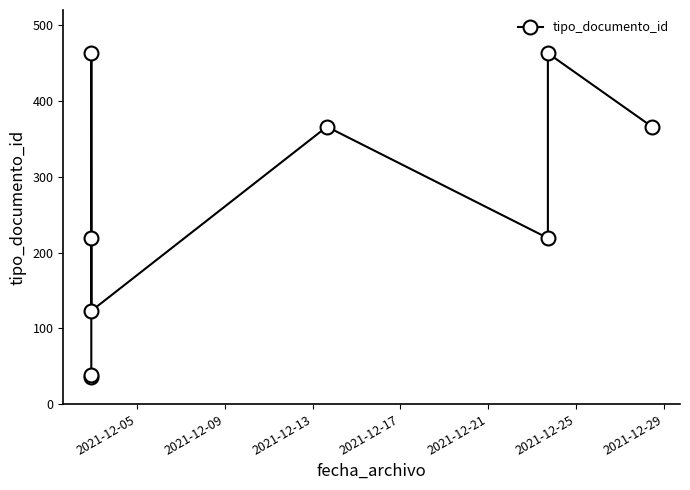

How many interior local peaks (higher than both neighbors) does the data have?

3